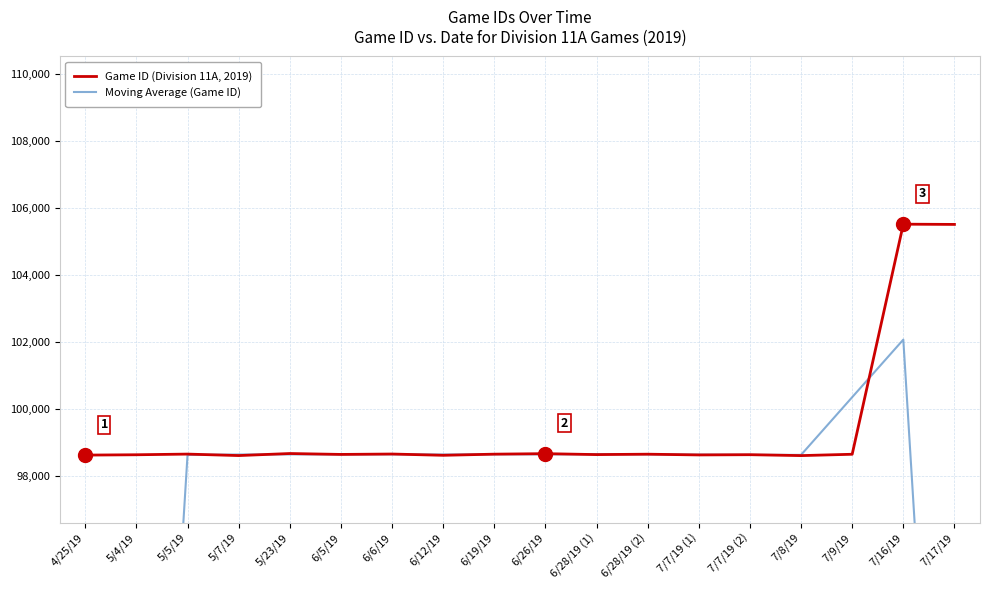

At which category does Moving Average (Game ID) reach its first local peak?

6/6/19